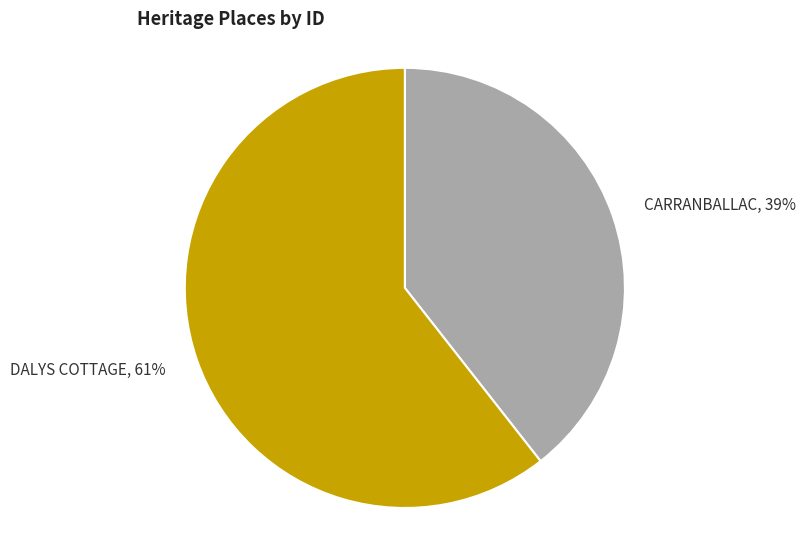

Is there any slice that represents more than half of the pie?

Yes